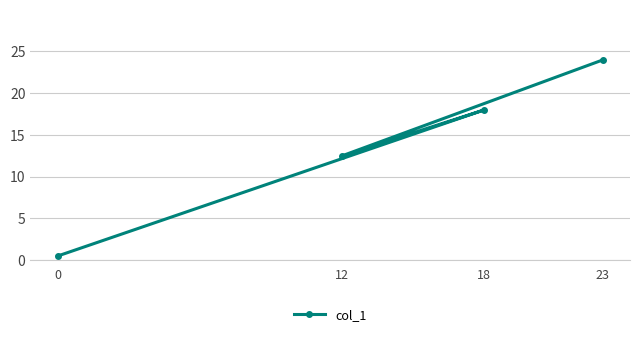

How many lines are shown in the chart?

1